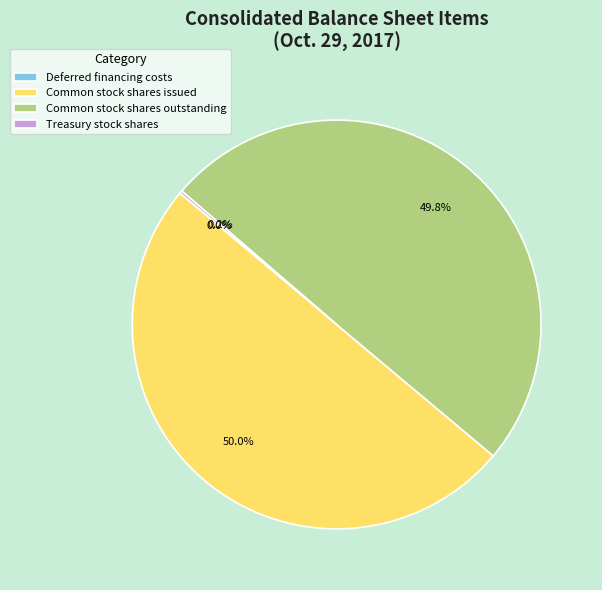

Combined, what portion of the pie is Common stock shares issued and Common stock shares outstanding?

99.8%